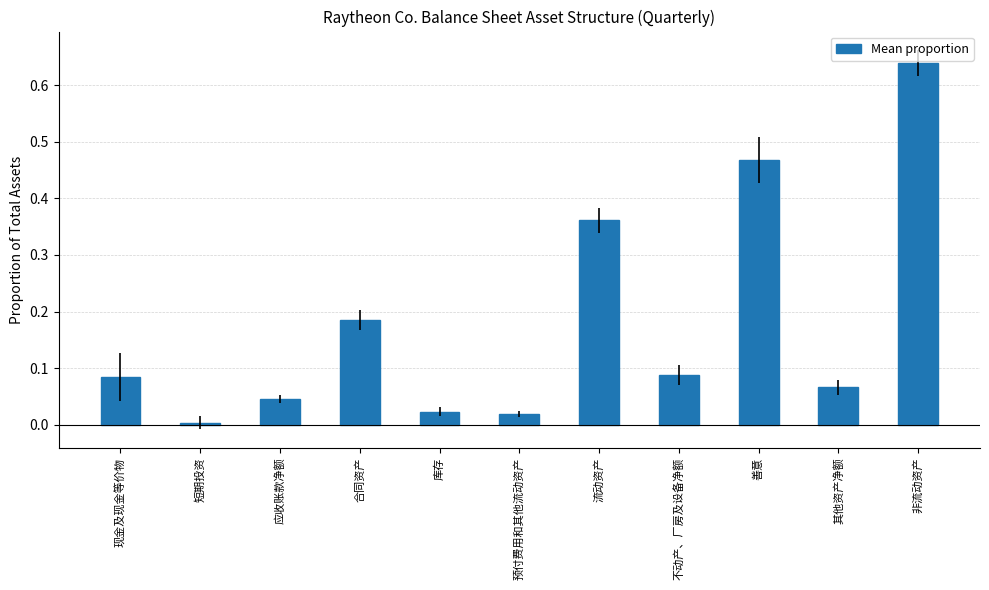

What is the change in value from 预付费用和其他流动资产 to 非流动资产?

+0.6